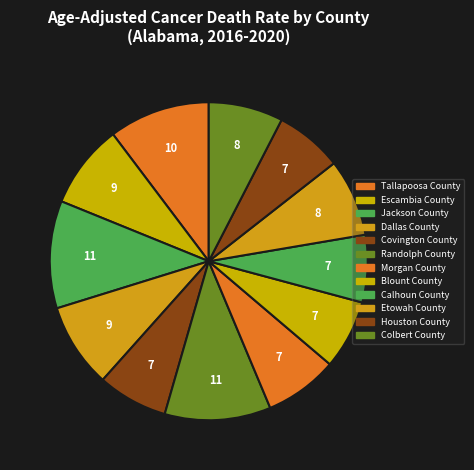

How many segments does this pie chart have?

12